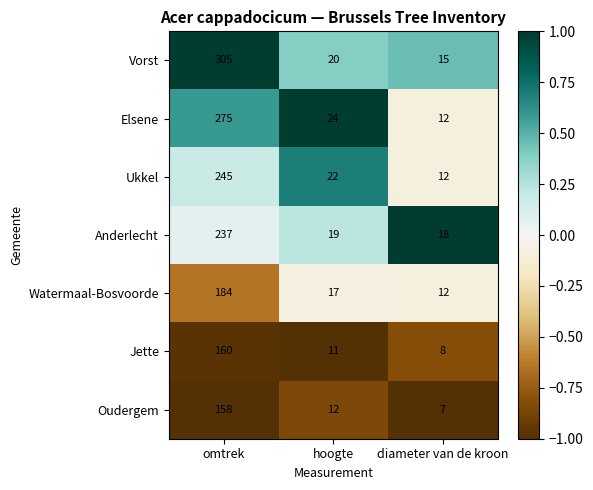

Between omtrek and hoogte, which series saw the biggest shift?

Vorst